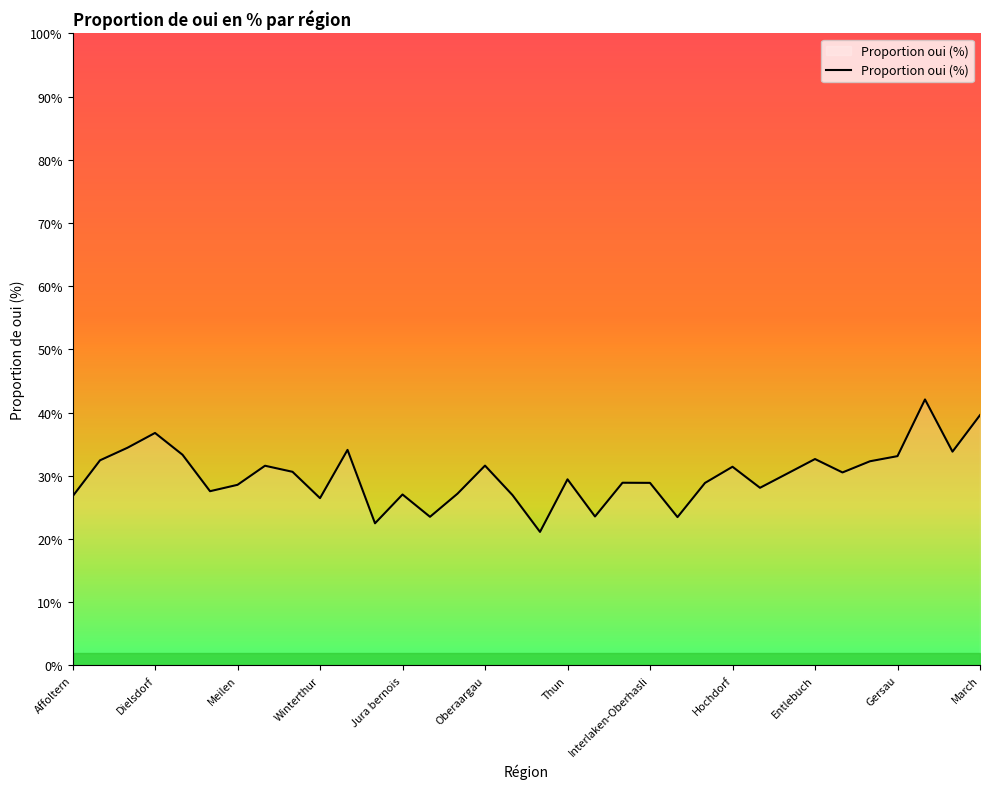

What is the greatest value displayed?

42.1